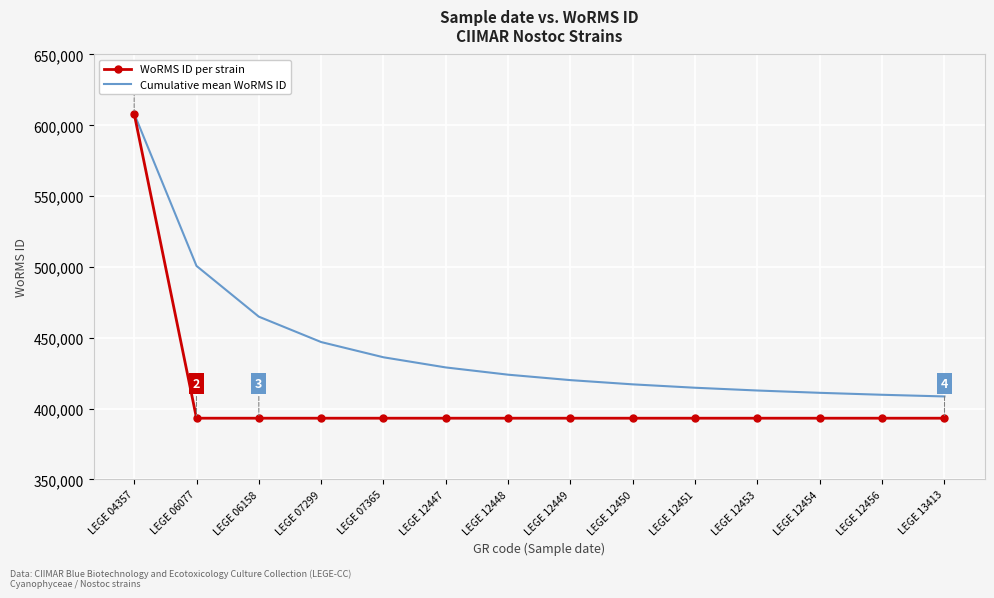

Rank the series by their average value, from highest to lowest.

Cumulative mean WoRMS ID, WoRMS ID per strain